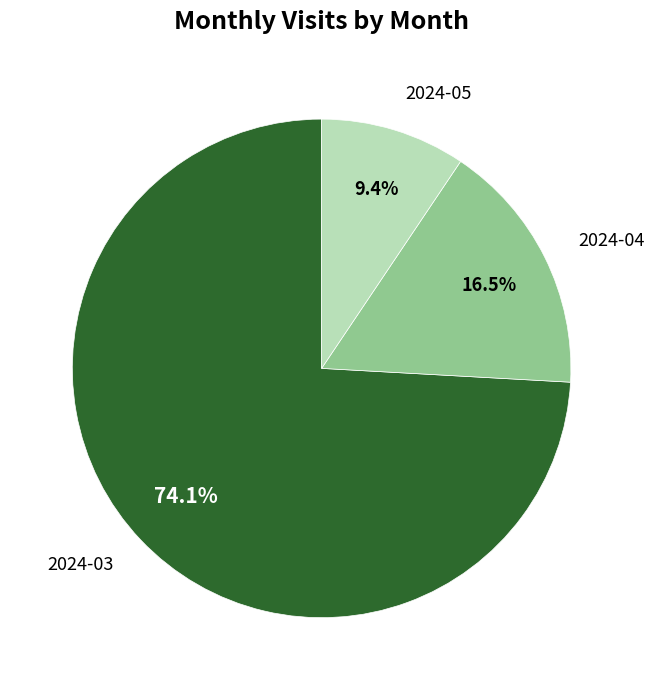

What percentage is the 2024-03 slice, to the nearest percent?

74%